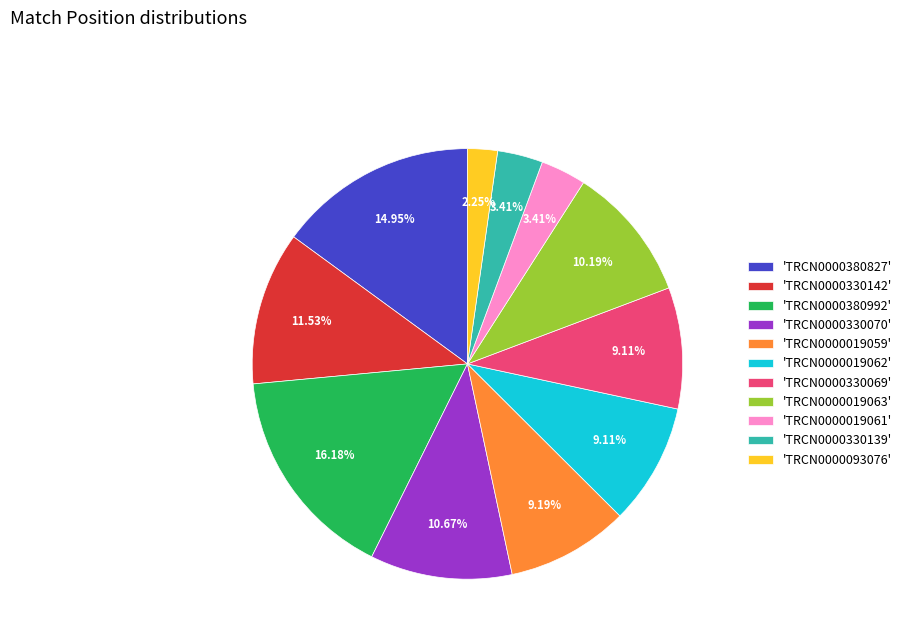

How many segments does this pie chart have?

11